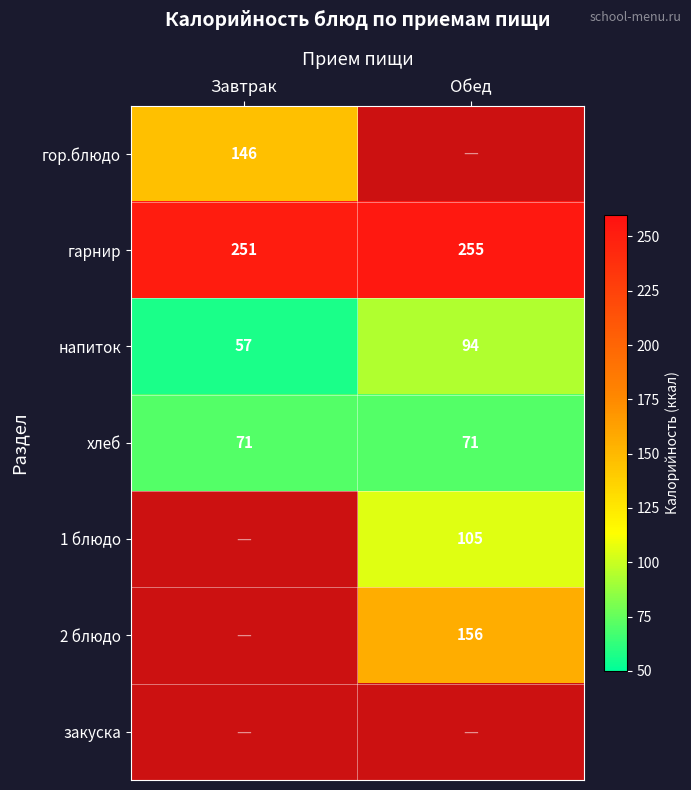

How many data points in гарнир are less than 255?

1